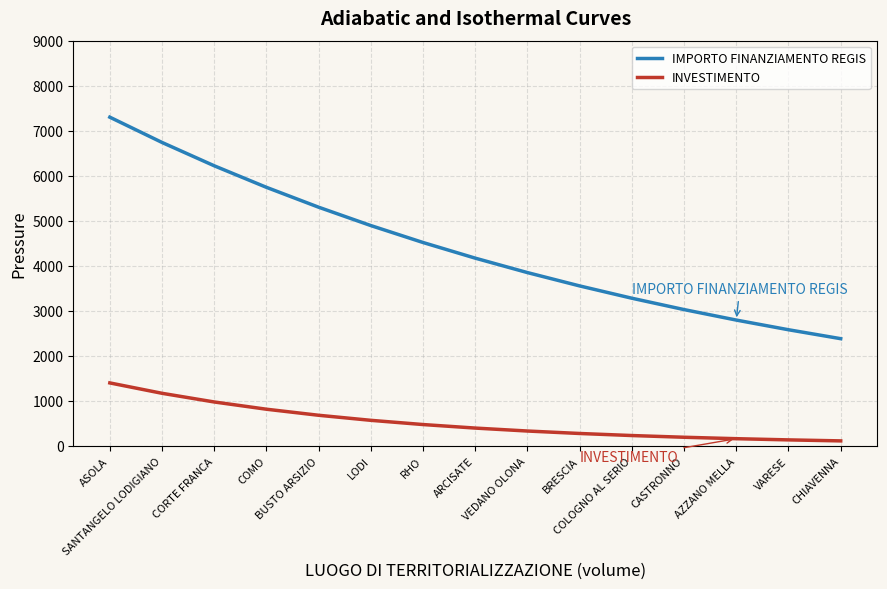

Does the chart display data point markers on the line(s)?

No